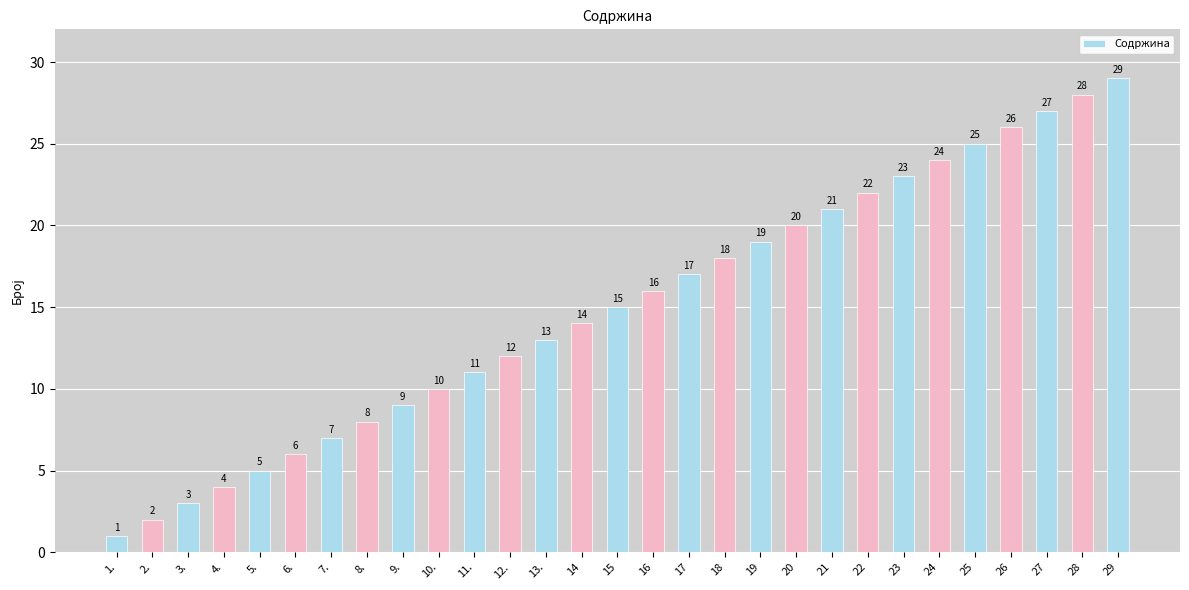

Between 13. and 24, which is larger?

24